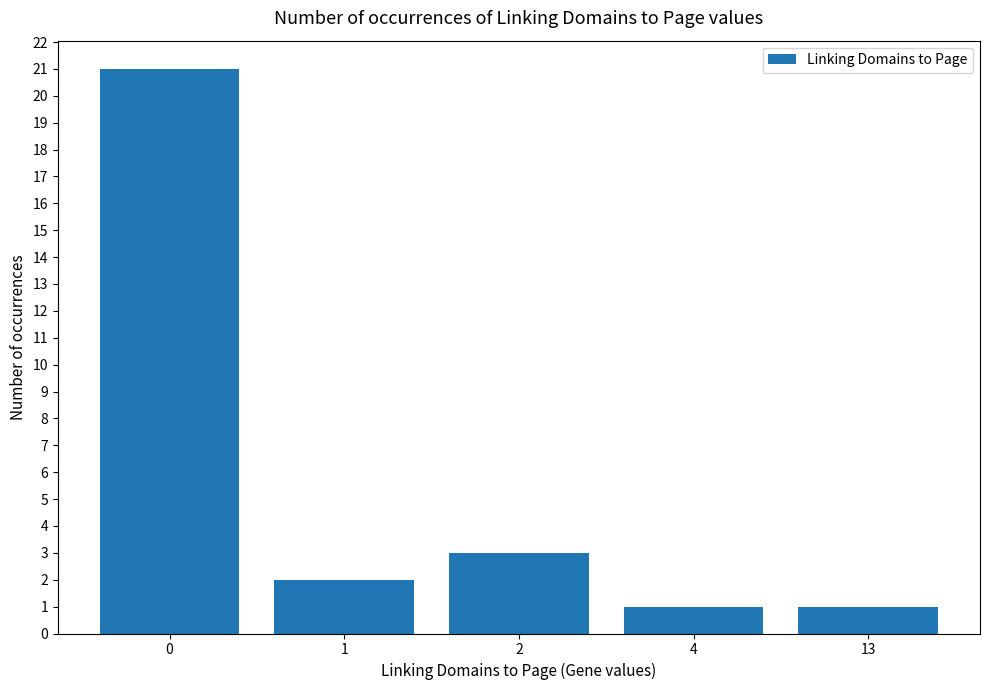

The value at 2 is 2. True or false?

False